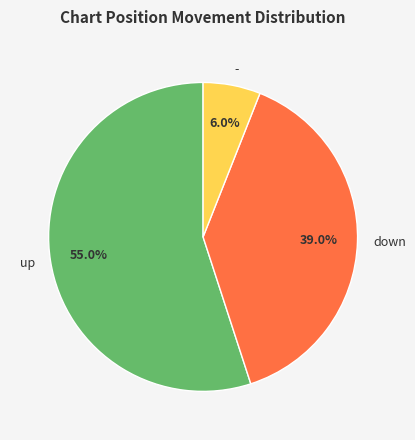

Is up the majority of the pie?

Yes